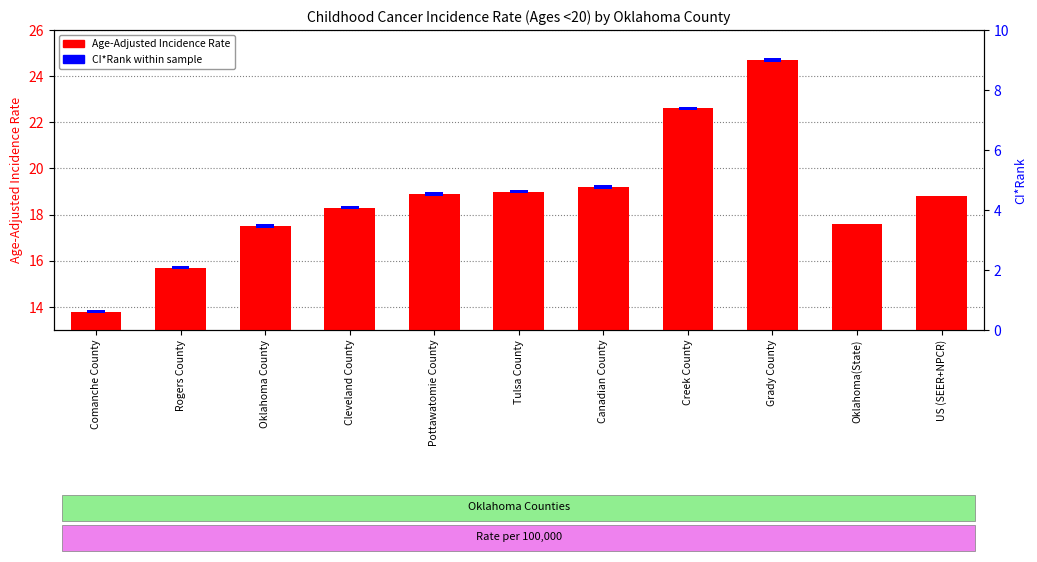

Rank the categories by value from highest to lowest.

Grady County, Creek County, Canadian County, Tulsa County, Pottawatomie County, US (SEER+NPCR), Cleveland County, Oklahoma(State), Oklahoma County, Rogers County, Comanche County